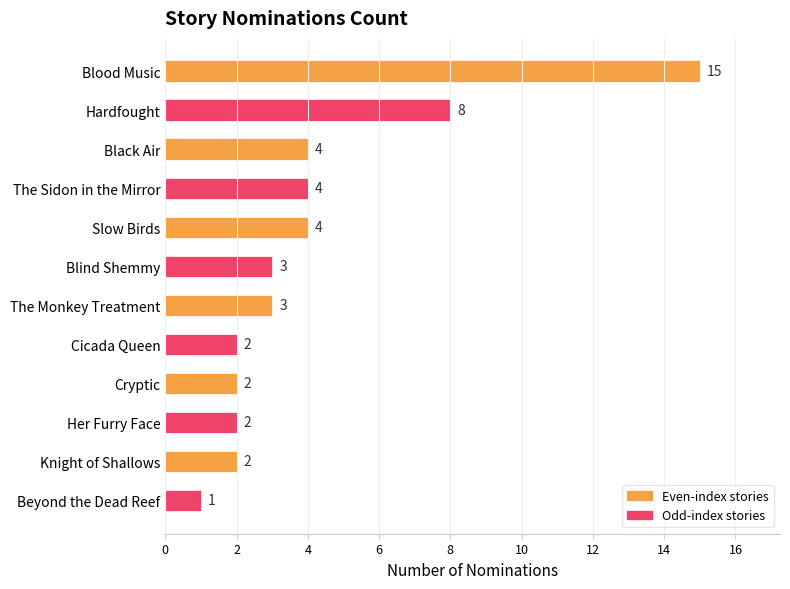

What is the difference between the maximum and second lowest values?

13